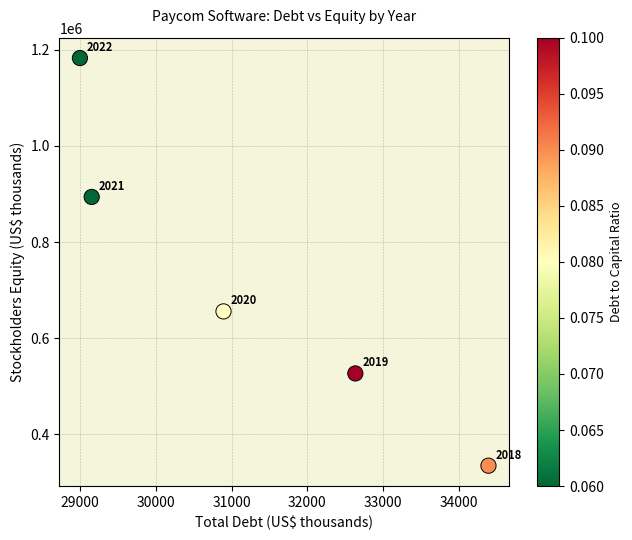

What is the average X value?

31214